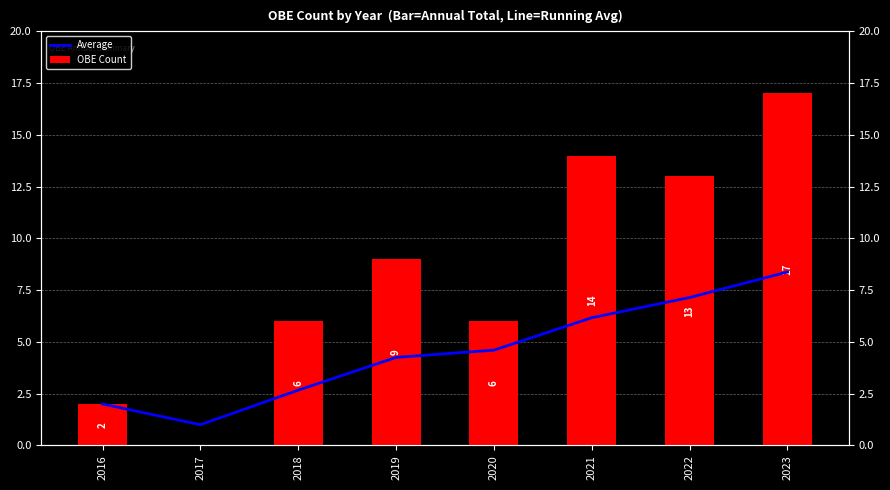

The OBE Count series shows 6.0 at 2018. True or false?

True